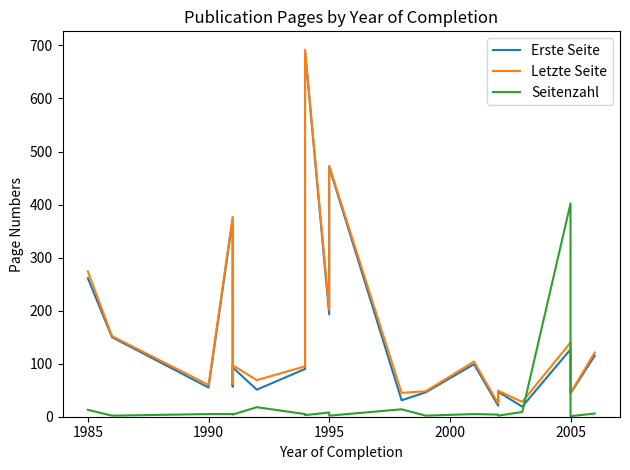

True or false: Letzte Seite and Erste Seite intersect in this chart.

False